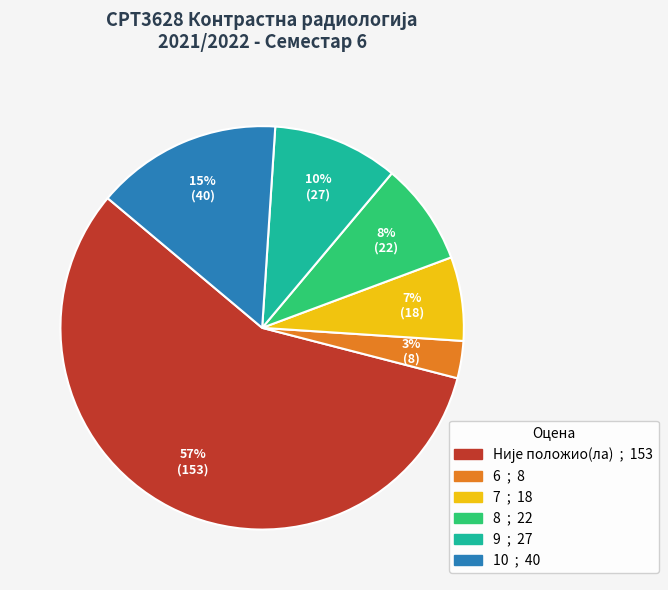

To the nearest percent, what is the average slice percentage?

17%